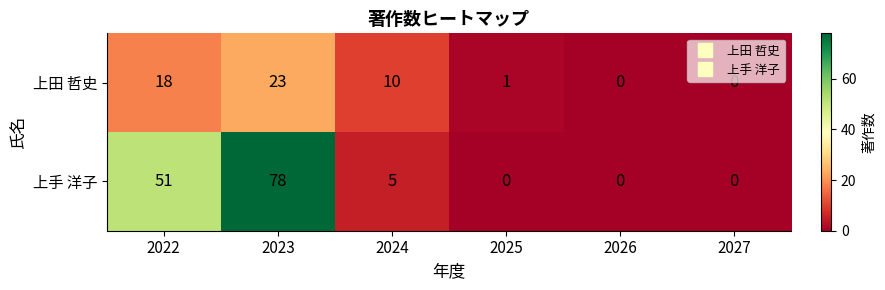

Reading left to right, extract all data points from this chart.

上田 哲史: 2022=18	2023=23	2024=10	2025=1	2026=0	2027=0
上手 洋子: 2022=51	2023=78	2024=5	2025=0	2026=0	2027=0